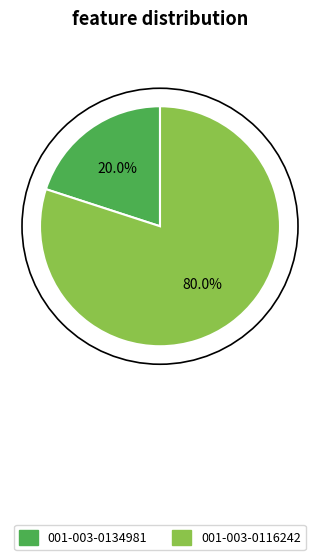

True or false: 001-003-0116242 accounts for 80% of the total.

True